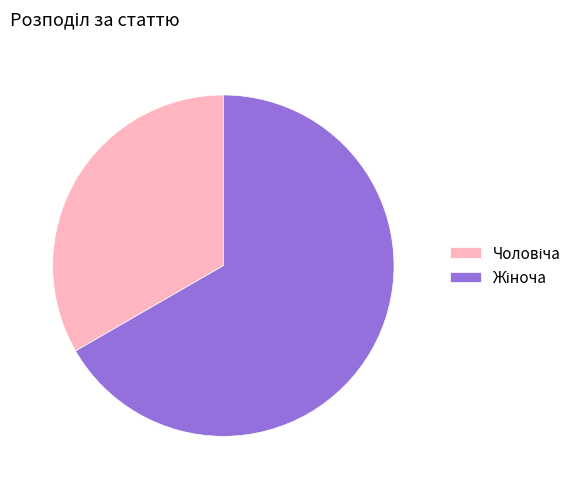

Is there a majority slice in this chart?

Yes